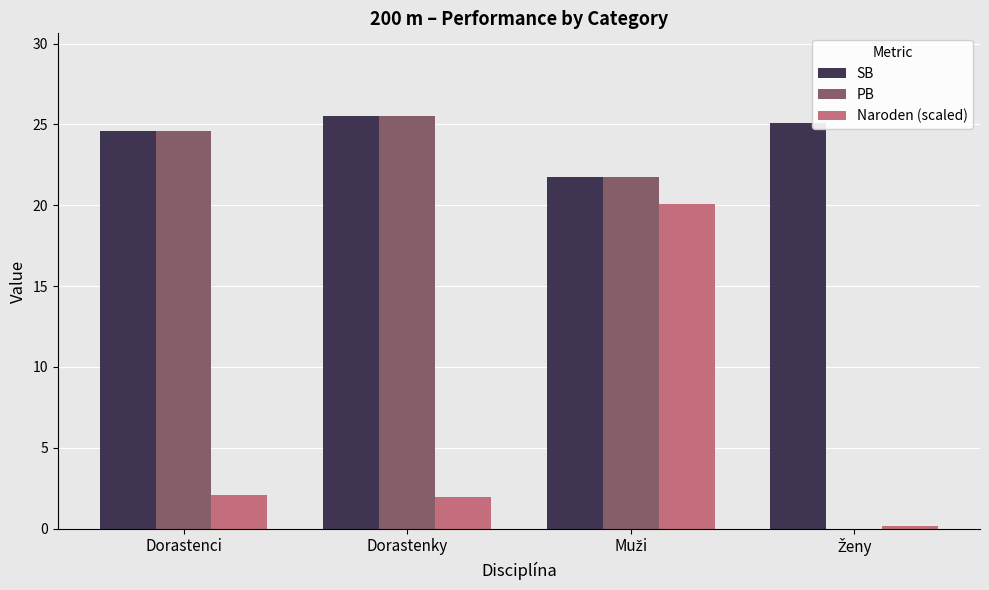

True or false: PB has a value of 17.0 at Dorastenci.

False